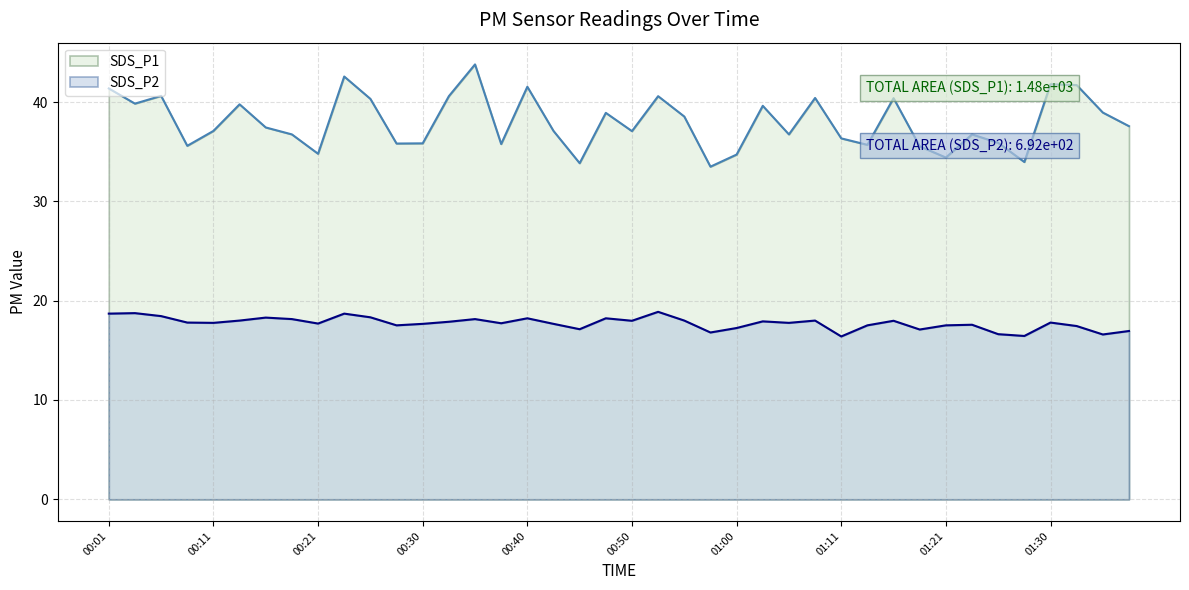

True or false: SDS_P2 and SDS_P1 intersect in this chart.

False